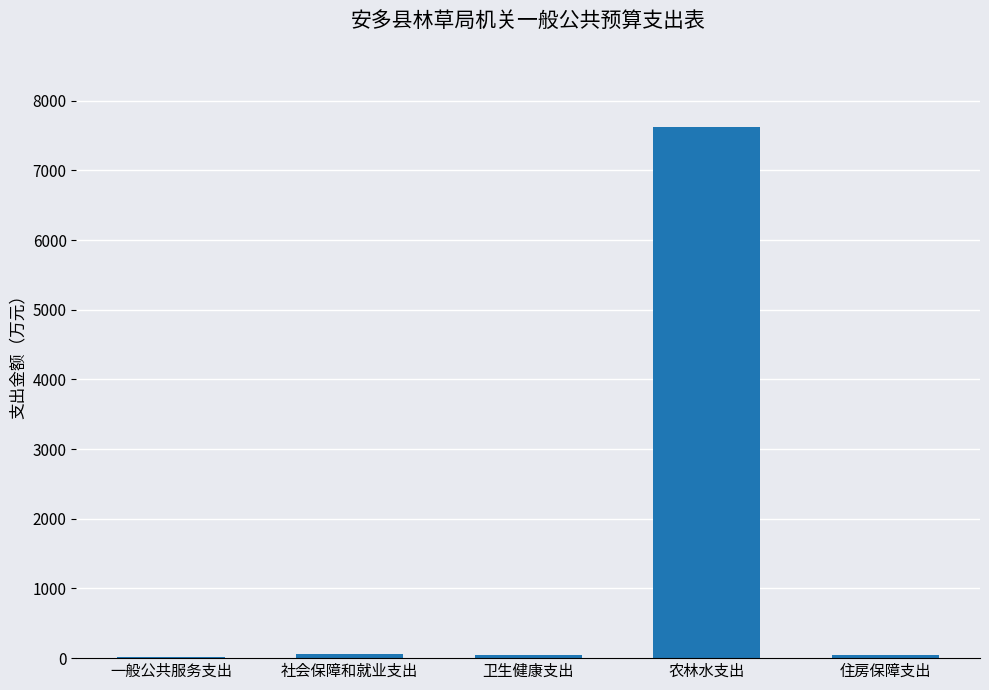

What is the sum of the values at 农林水支出 and 住房保障支出?

7664.7